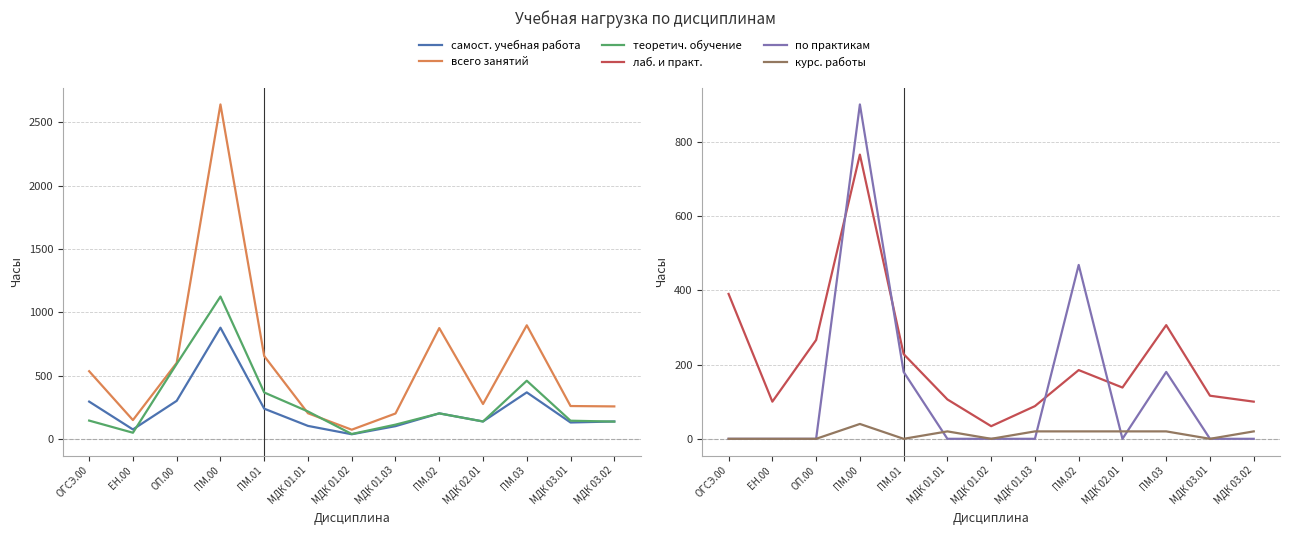

Reading right to left, extract all data points from this chart.

самост. учебная работа: 137	129	367	137	201	100	36	102	238	878	300	74	294
всего занятий: 256	259	897	275	875	200	72	202	654	2642	600	148	534
теоретич. обучение: 136	143	459	137	201	112	38	216	366	1124	592	48	144
лаб. и практ.: 100	116	306	138	185	88	34	106	228	765	266	100	390
по практикам: 0	0	180	0	468	0	0	0	180	900	0	0	0
курс. работы: 20	0	20	20	20	20	0	20	0	40	0	0	0